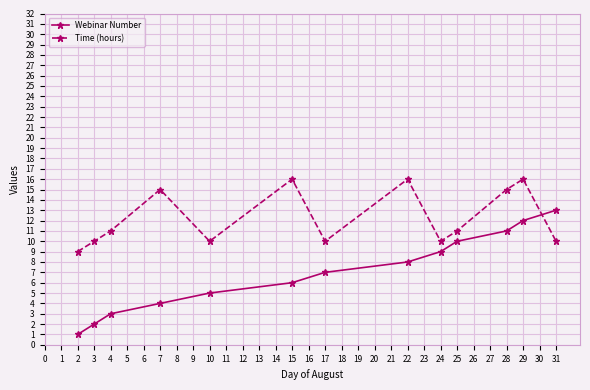

Is the value of Webinar Number at 31 greater than the value of Time (hours) at 25?

Yes